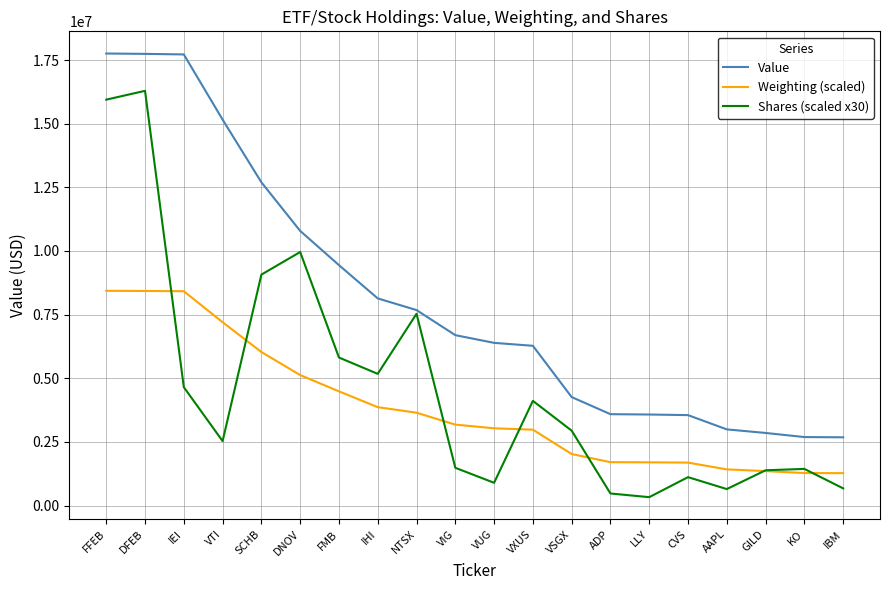

True or false: Shares (scaled x30) has a value of 1387950.0 at GILD.

True